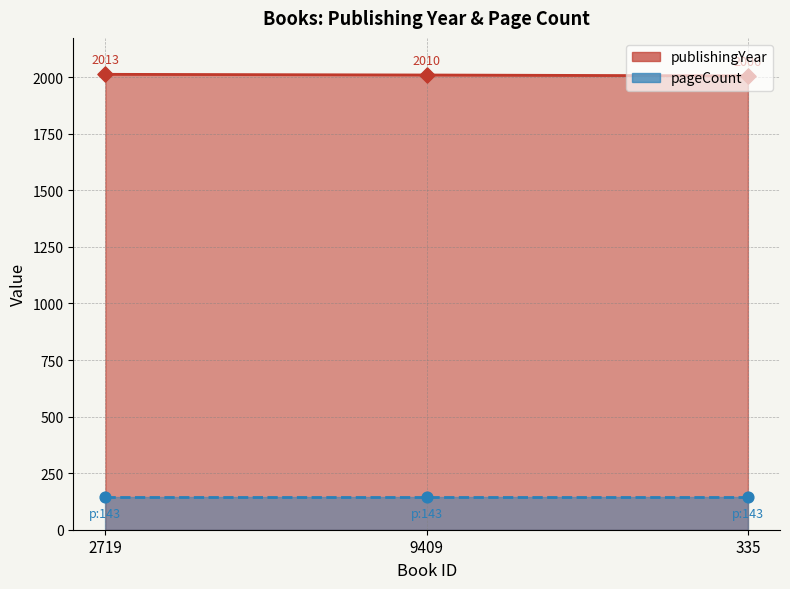

What is the change in value from 9409 to 335?

-4